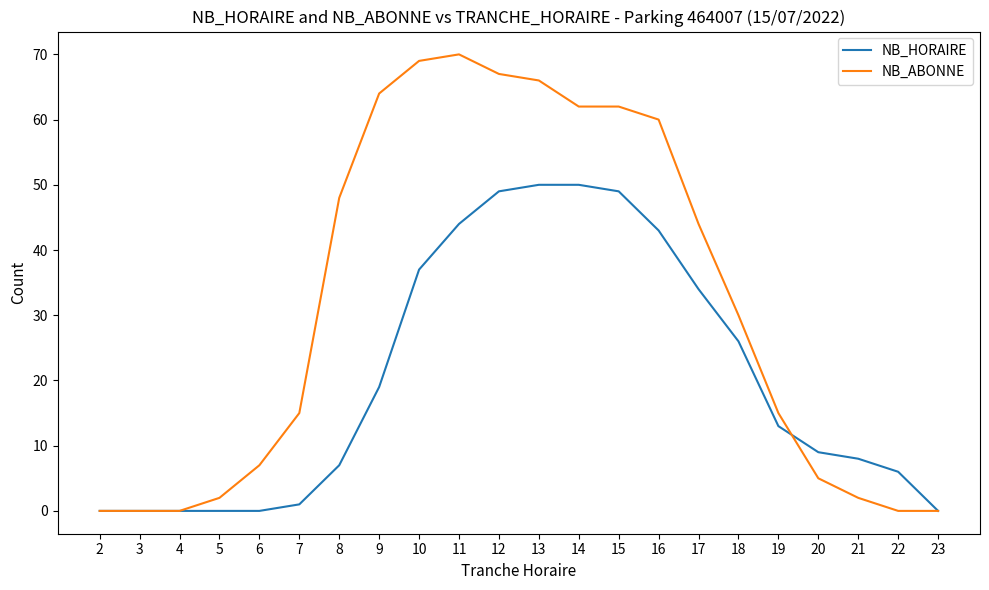

What is the sum of the NB_ABONNE values at 18 and 15?

92